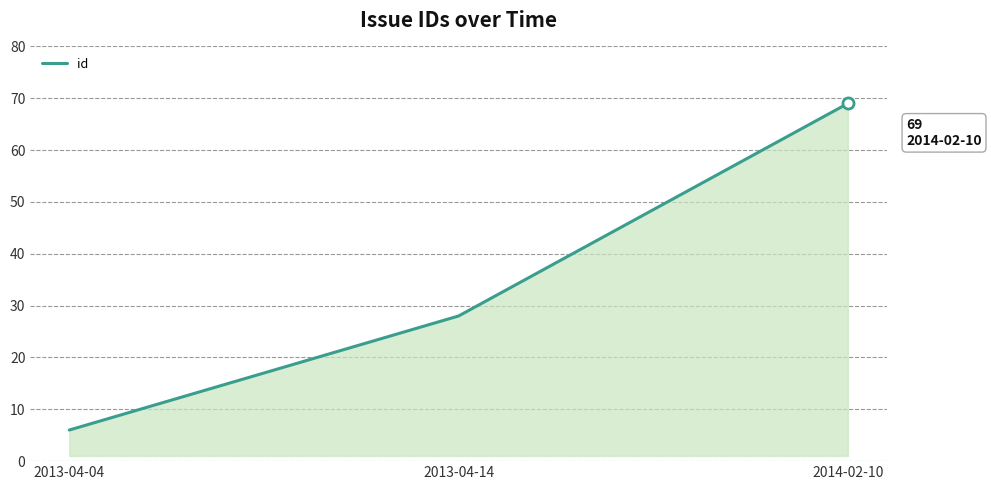

What is the maximum value shown in the chart?

69